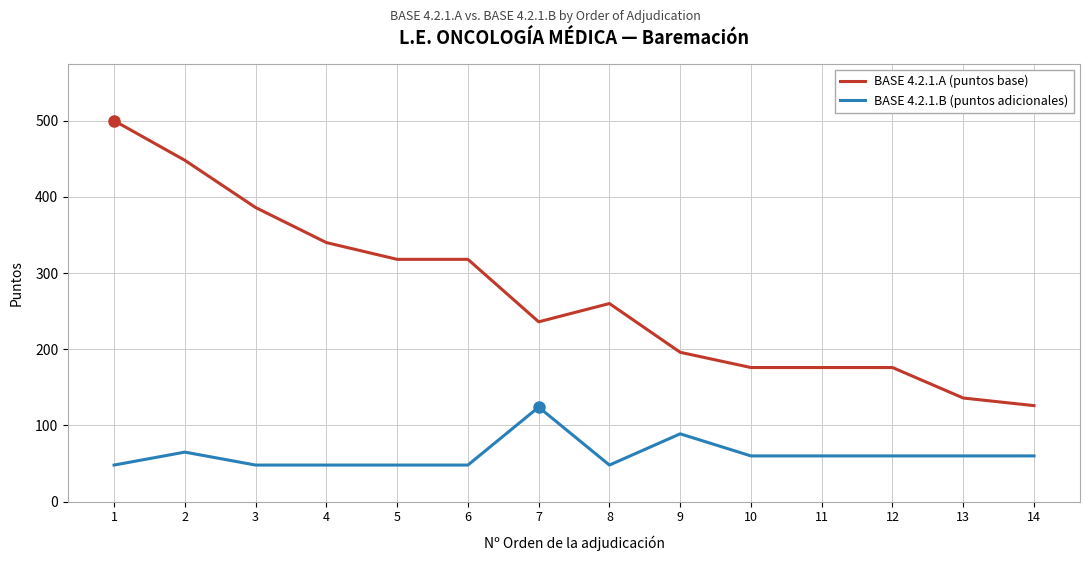

What is the average value of the BASE 4.2.1.B (puntos adicionales) series?

62